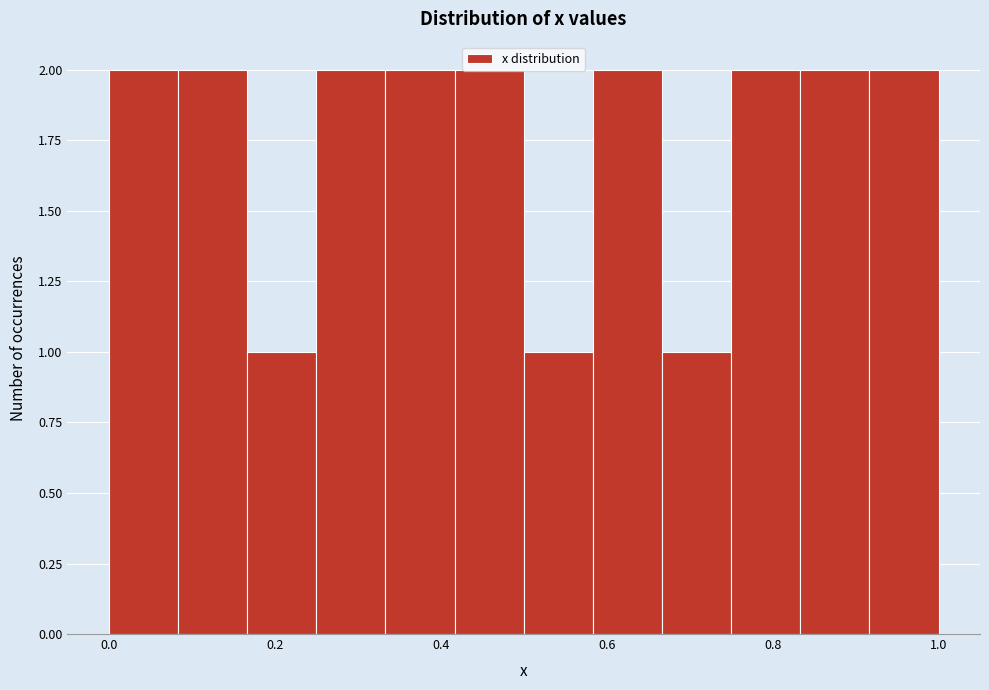

How tall is the bar that spans 0.08 to 0.16 on the x-axis? Neither the bar edges nor the heights are printed on the chart, so give them approximately, as read against the axes.

2